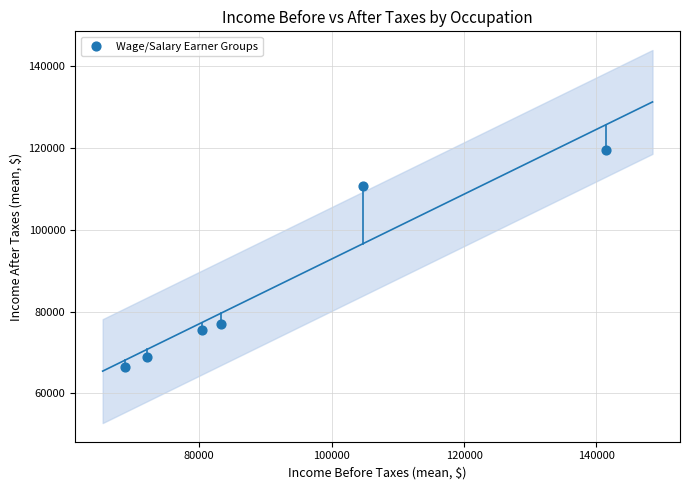

What is the average X value?

91792